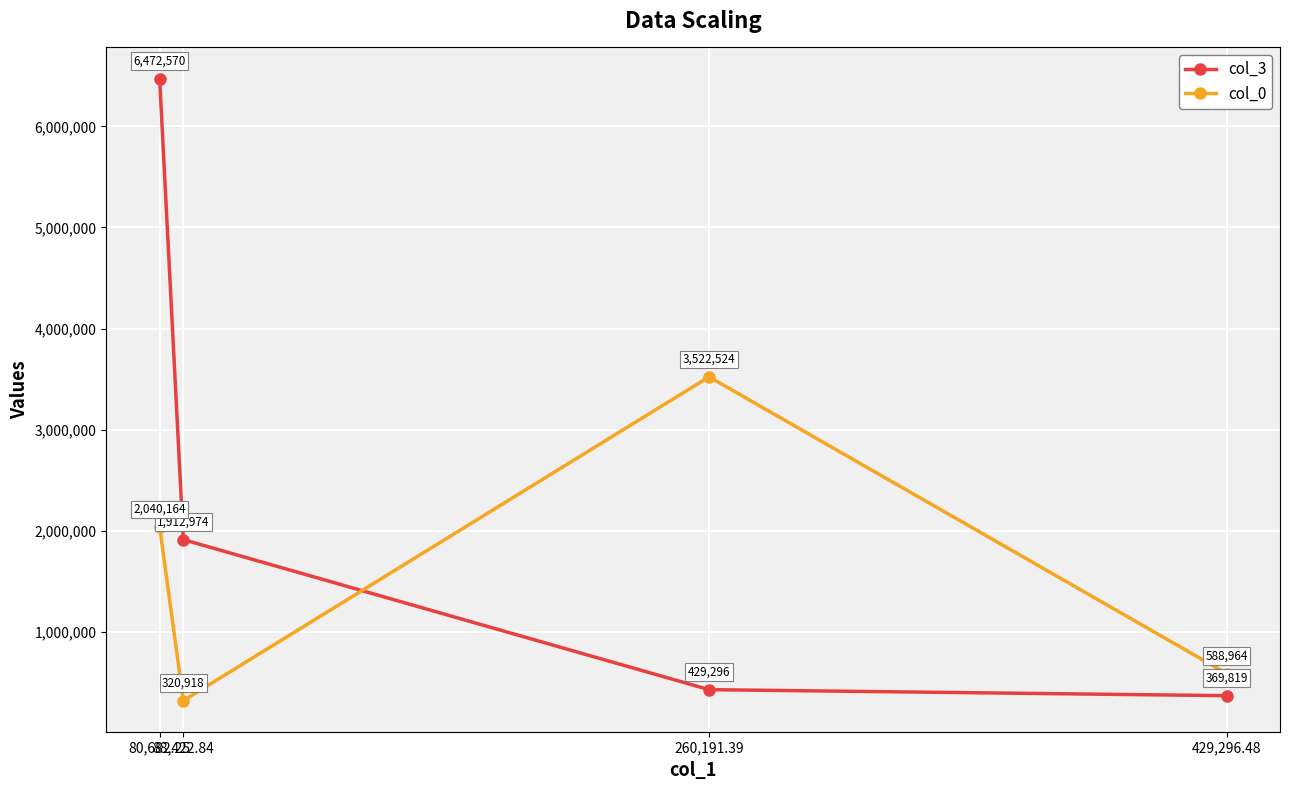

True or false: col_3 and col_0 cross at least once.

True